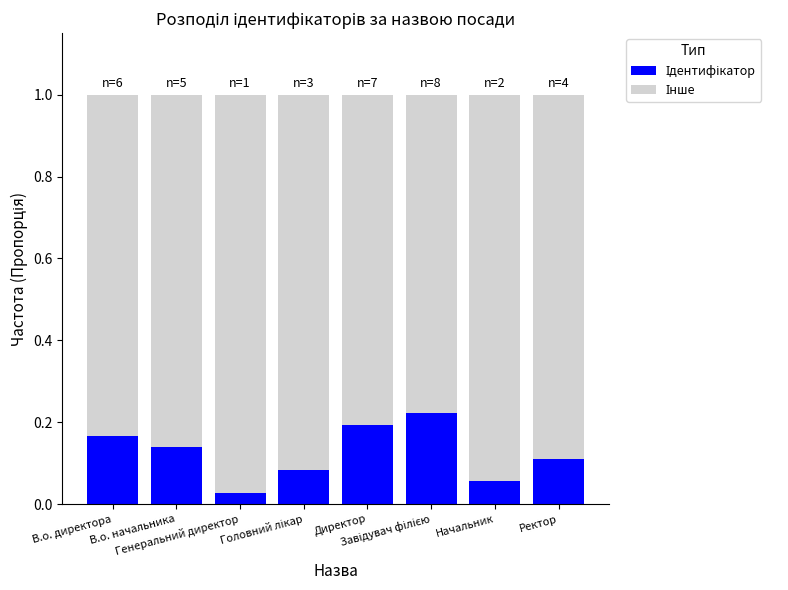

What is the sum of the Інше values at В.о. директора and Завідувач філією?

1.6